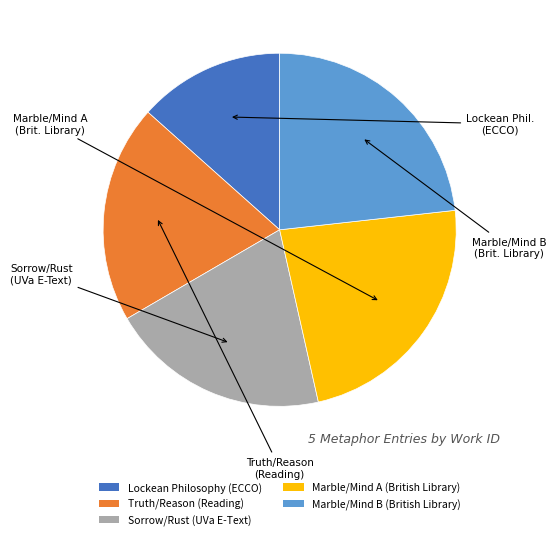

Is it true that Lockean Philosophy (ECCO) is 22% of the pie?

False